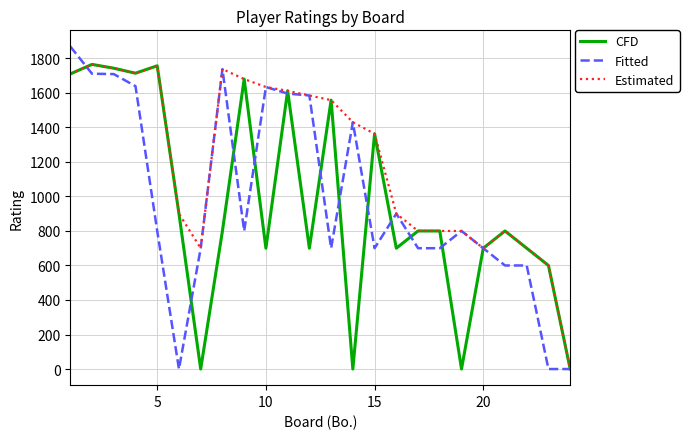

What is the maximum value for Estimated?

1765